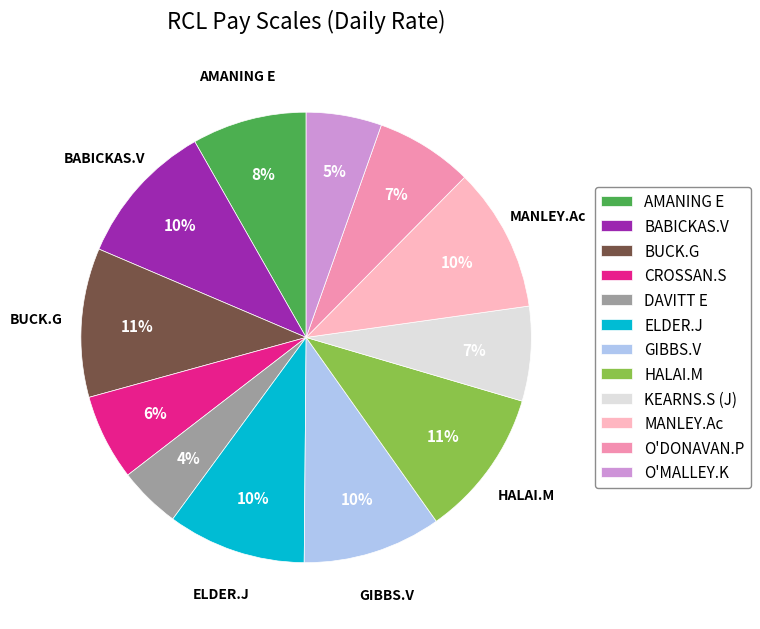

To the nearest percent, what is the average slice percentage?

8%